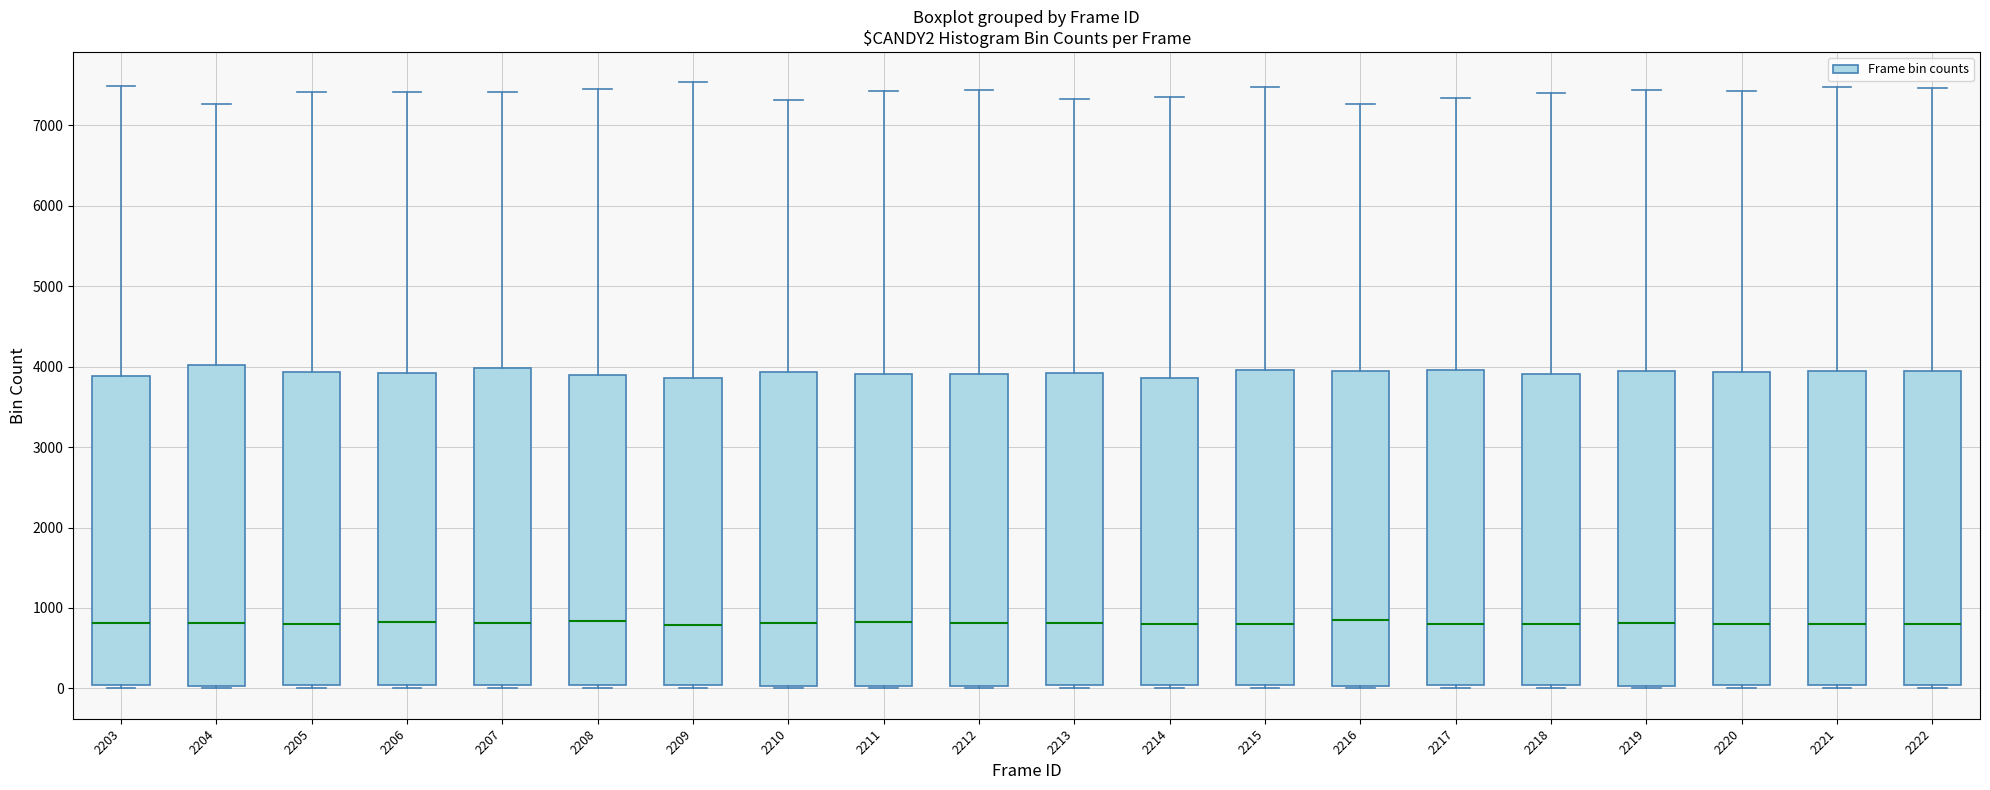

Reading left to right, transcribe this box plot: for each box, give where its median line is, the range the box spans, and where its two whiskers end, as read against the y-axis. The values are not printed on the chart, so give them approximately, as read against the axis.

2203: median 800, box 0 to 3900, whiskers 0 (just below the box's lower edge) to 7500
2204: median 800, box 0 to 4000, whiskers 0 (just below the box's lower edge) to 7300
2205: median 800, box 0 to 3900, whiskers 0 (just below the box's lower edge) to 7400
2206: median 800, box 0 to 3900, whiskers 0 (just below the box's lower edge) to 7400
2207: median 800, box 0 to 4000, whiskers 0 (just below the box's lower edge) to 7400
2208: median 800, box 0 to 3900, whiskers 0 (just below the box's lower edge) to 7400
2209: median 800, box 0 to 3900, whiskers 0 (just below the box's lower edge) to 7500
2210: median 800, box 0 to 3900, whiskers 0 (just below the box's lower edge) to 7300
2211: median 800, box 0 to 3900, whiskers 0 (just below the box's lower edge) to 7400
2212: median 800, box 0 to 3900, whiskers 0 (just below the box's lower edge) to 7400
2213: median 800, box 0 to 3900, whiskers 0 (just below the box's lower edge) to 7300
2214: median 800, box 0 to 3900, whiskers 0 (just below the box's lower edge) to 7400
2215: median 800, box 0 to 4000, whiskers 0 (just below the box's lower edge) to 7500
2216: median 900, box 0 to 3900, whiskers 0 (just below the box's lower edge) to 7300
2217: median 800, box 0 to 4000, whiskers 0 (just below the box's lower edge) to 7300
2218: median 800, box 0 to 3900, whiskers 0 (just below the box's lower edge) to 7400
2219: median 800, box 0 to 3900, whiskers 0 (just below the box's lower edge) to 7400
2220: median 800, box 0 to 3900, whiskers 0 (just below the box's lower edge) to 7400
2221: median 800, box 0 to 3900, whiskers 0 (just below the box's lower edge) to 7500
2222: median 800, box 0 to 3900, whiskers 0 (just below the box's lower edge) to 7500